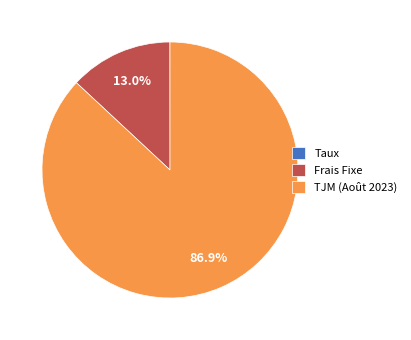

Between Frais Fixe and TJM (Août 2023), which is larger?

TJM (Août 2023)